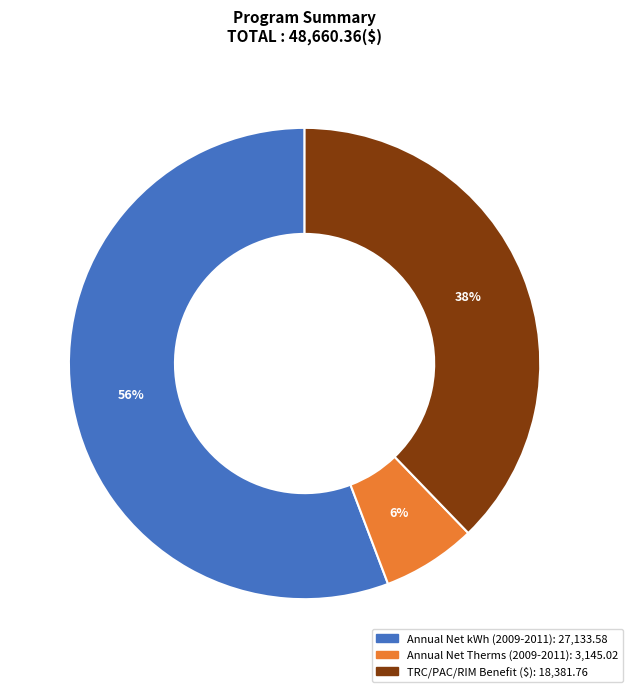

Is there a majority slice in this chart?

Yes